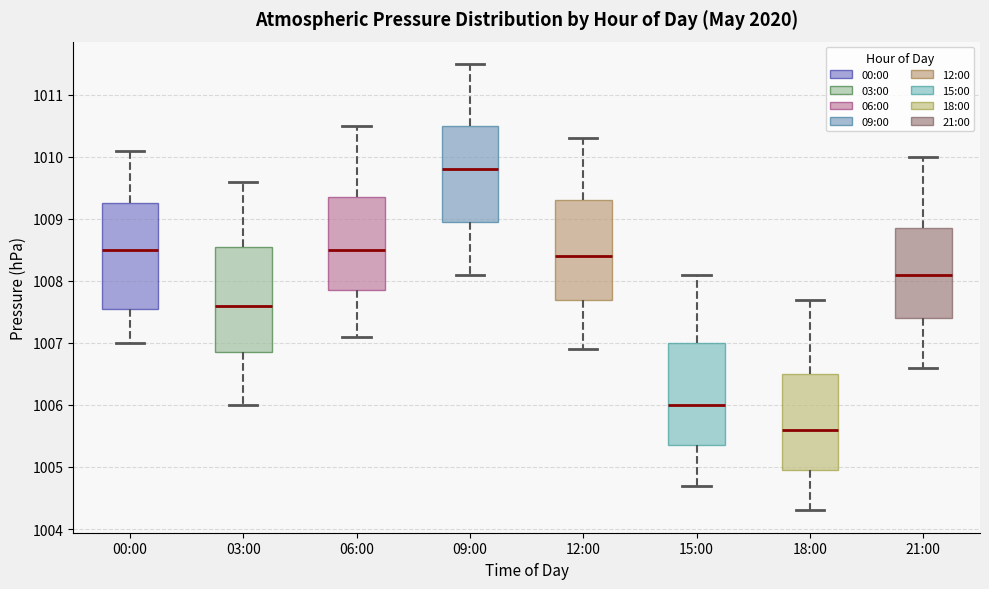

Which box has the highest median line?

09:00